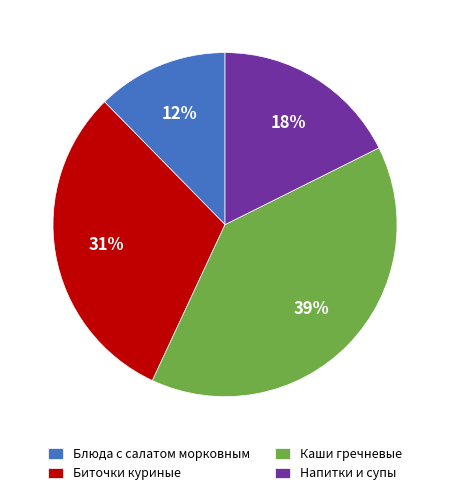

Which has a higher value, Напитки и супы or Биточки куриные?

Биточки куриные